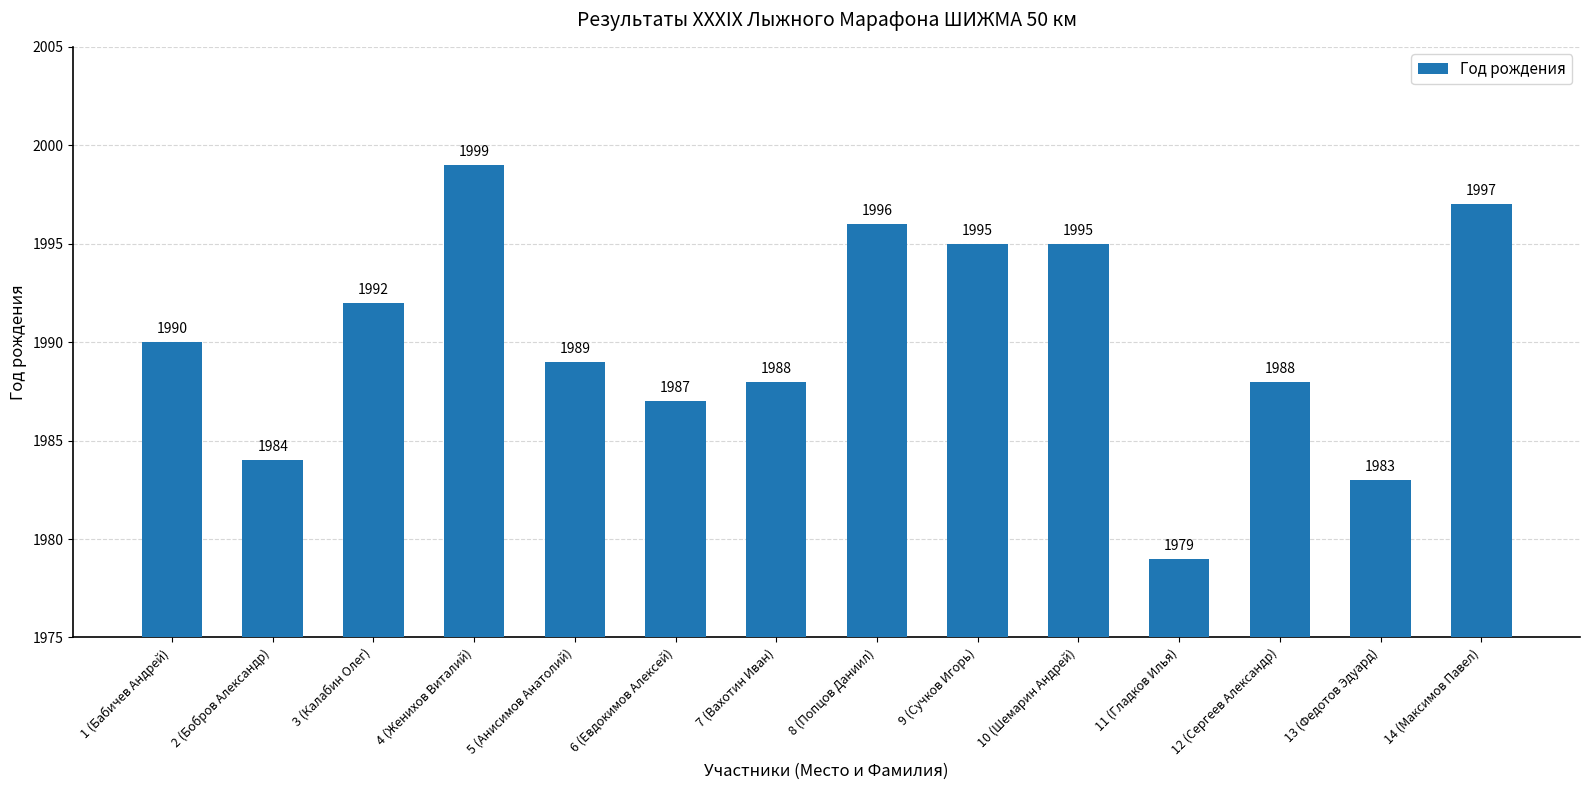

At which category does the chart reach its minimum across all series?

11 (Гладков Илья)